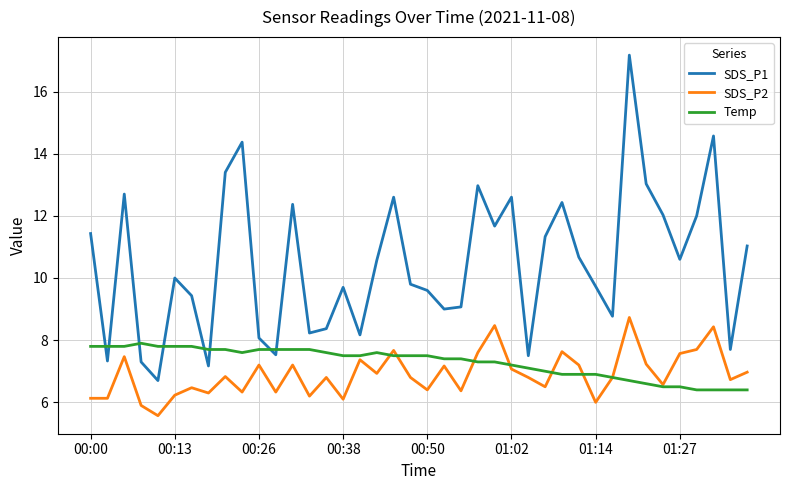

Rank the series by their maximum value, from highest to lowest.

SDS_P1, SDS_P2, Temp